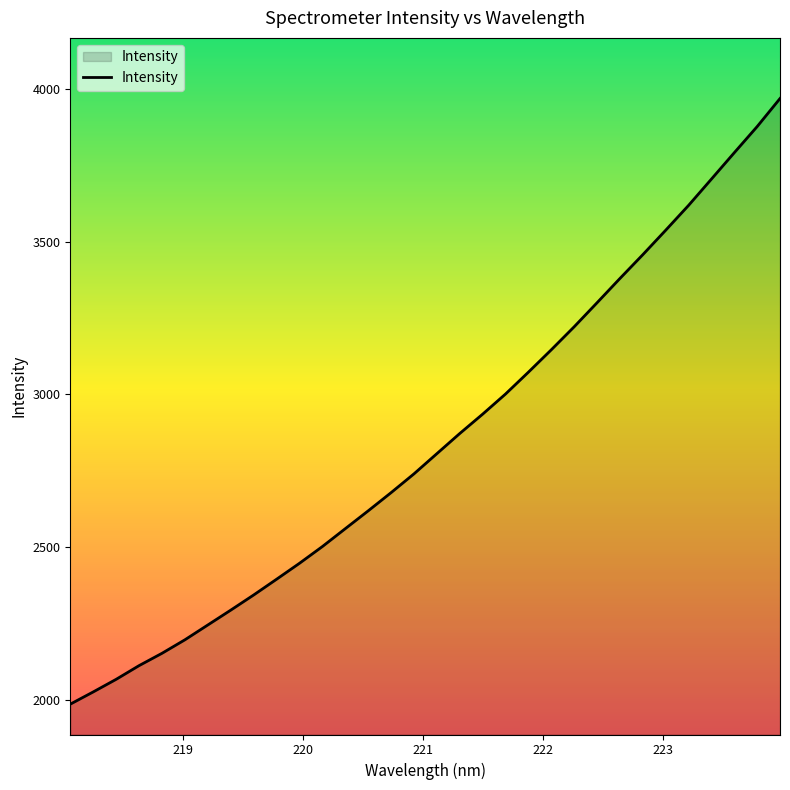

What is the difference between the maximum and minimum values?

1981.7